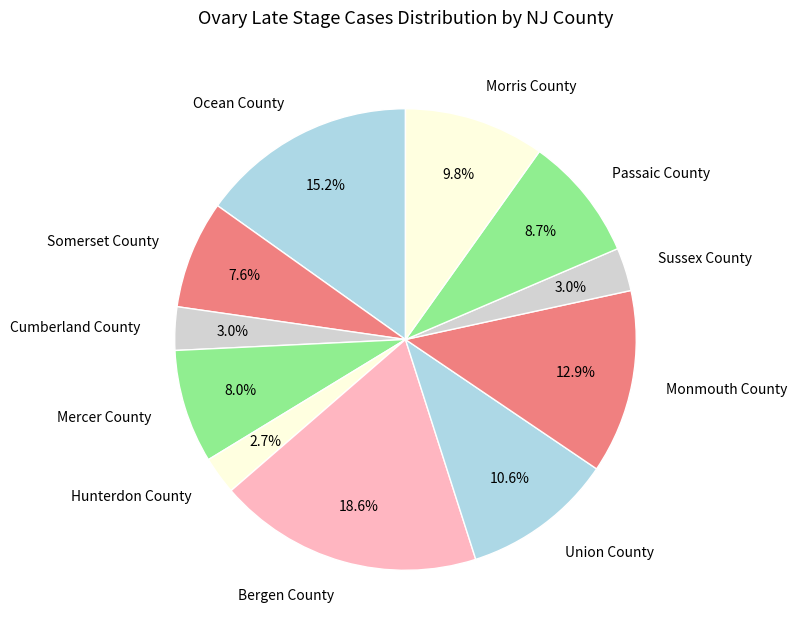

Count the number of slices in the pie.

11